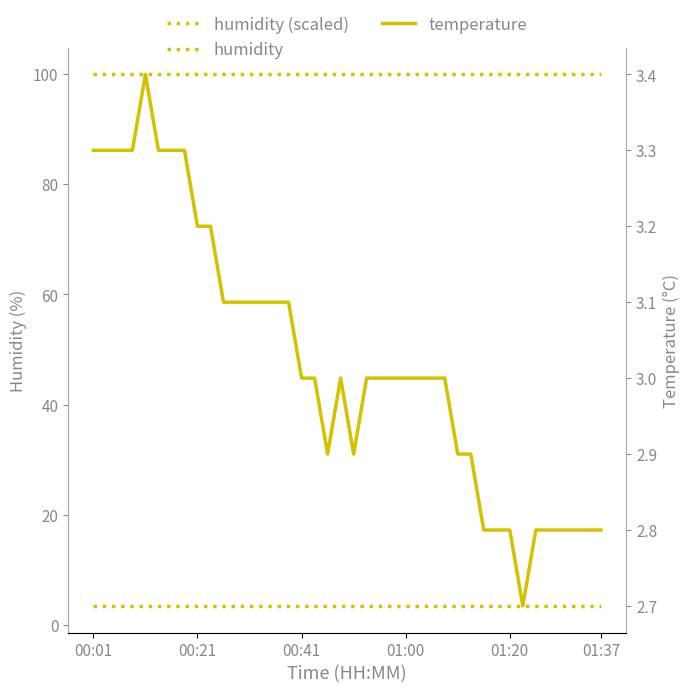

The humidity series shows 156.7 at 33. True or false?

False